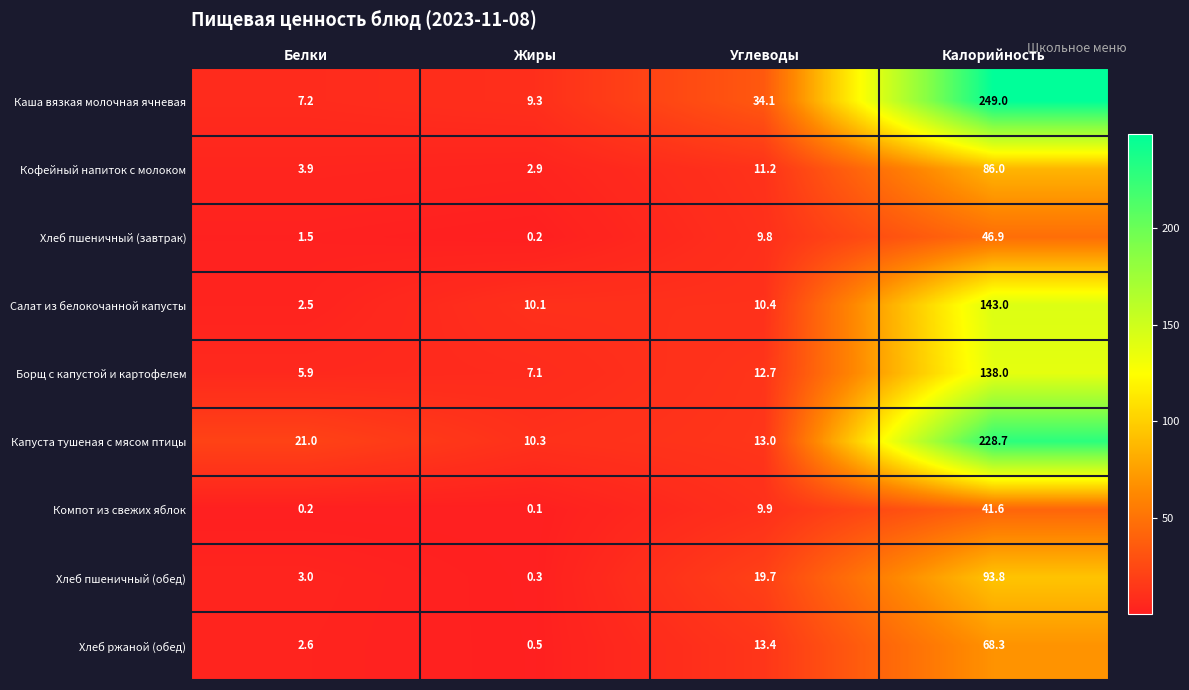

What is the sum of the Салат из белокочанной капусты values at Белки and Жиры?

12.6